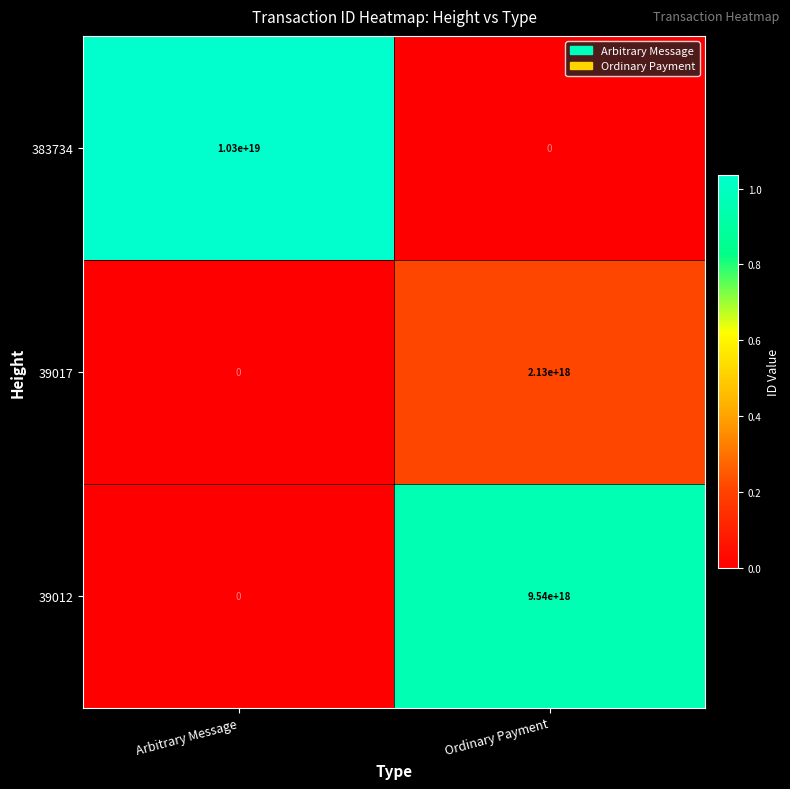

At which label does 39012 reach its minimum?

Arbitrary Message